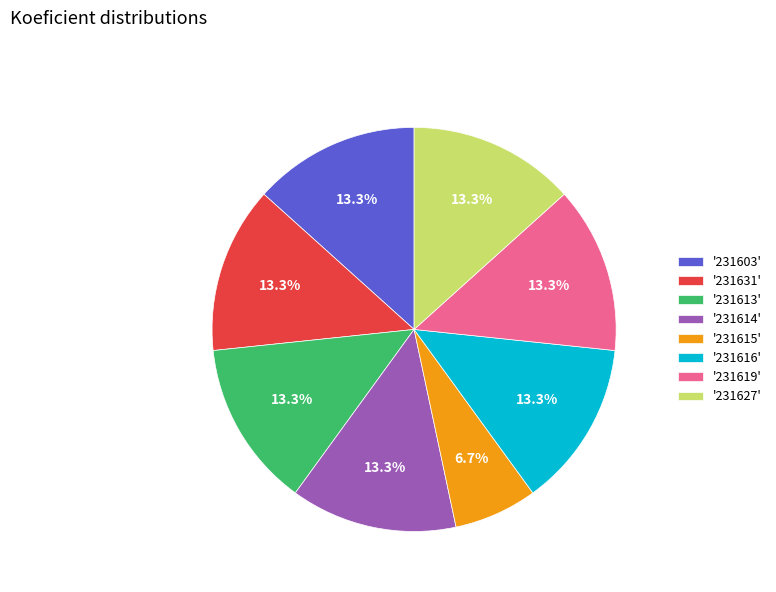

Does '231614' account for over 50% of the chart?

No